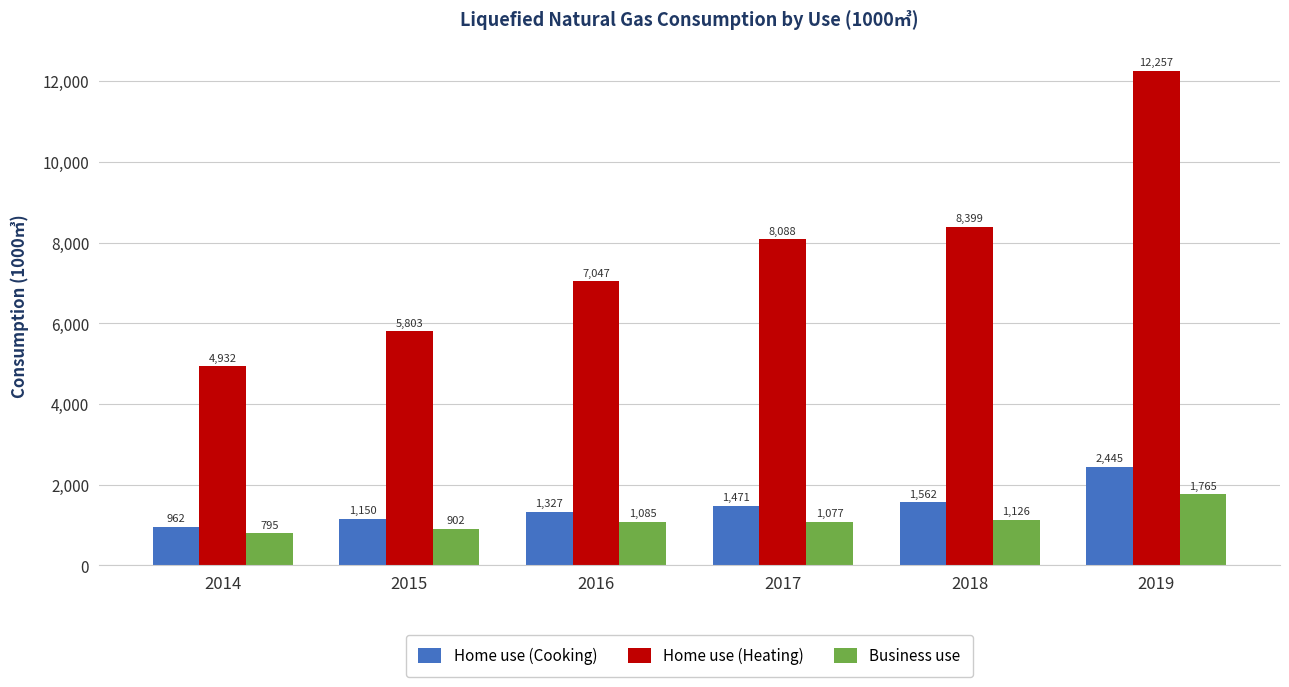

What is the minimum value shown in the chart?

795